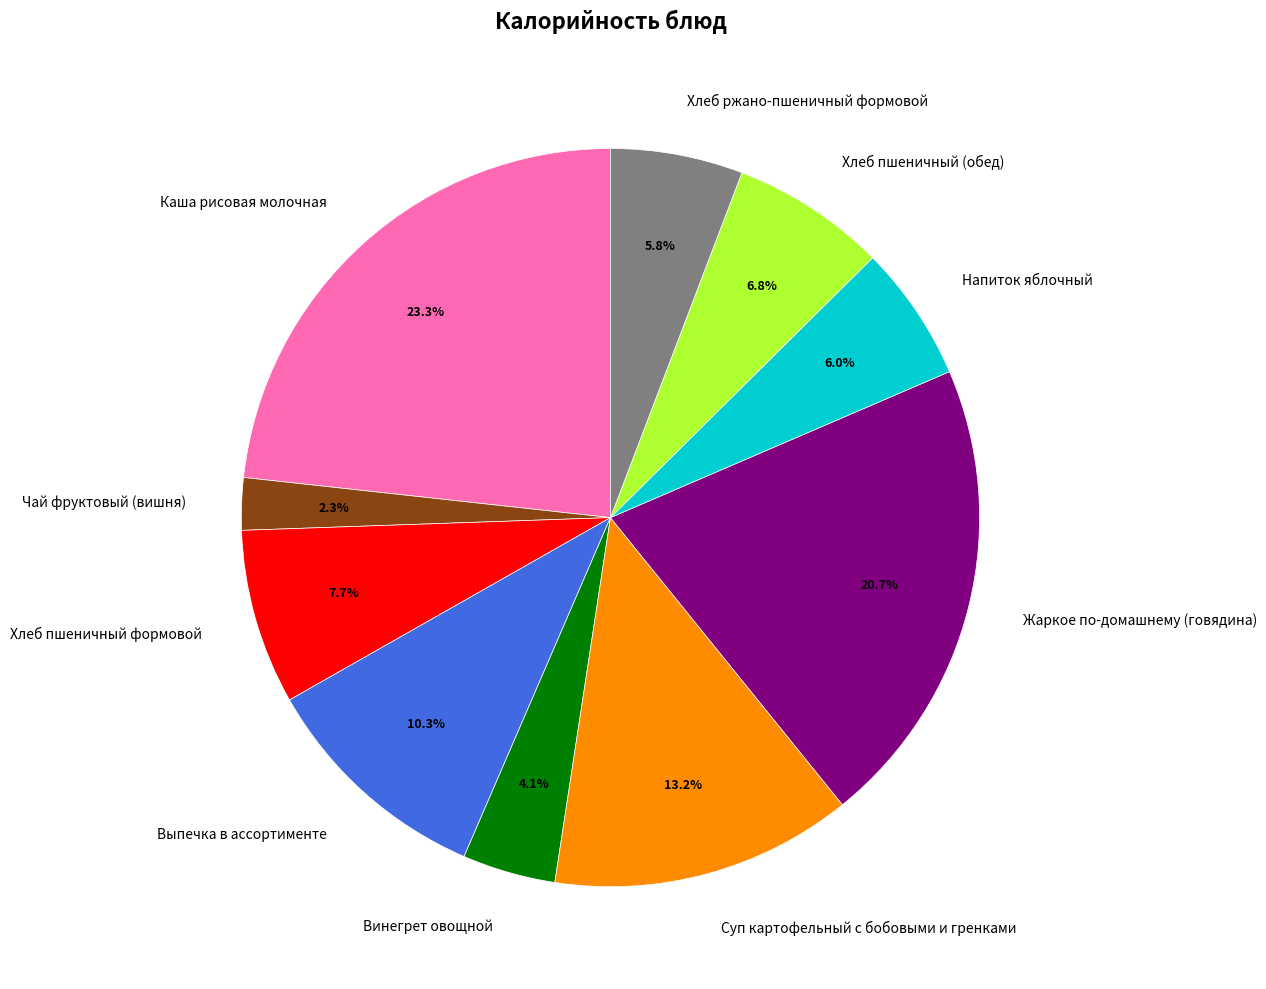

How many segments does this pie chart have?

10